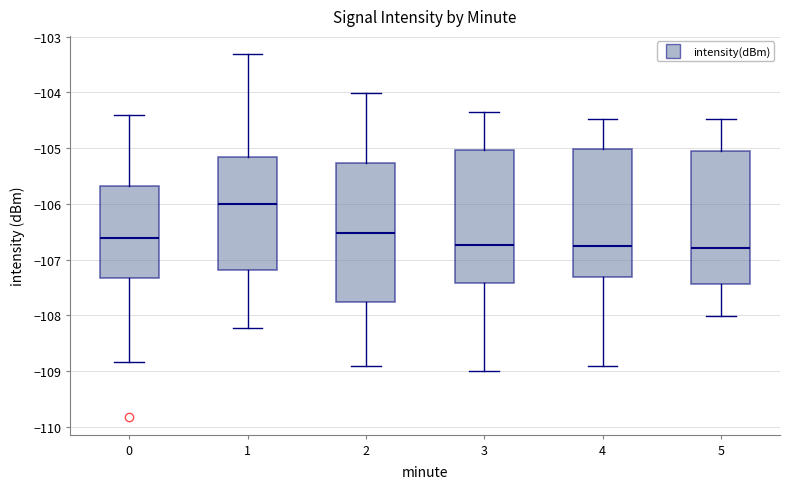

Where is the lower edge of the box at x = 5 on the y-axis? The values are not printed on the chart, so give them approximately, as read against the axis.

-107.4